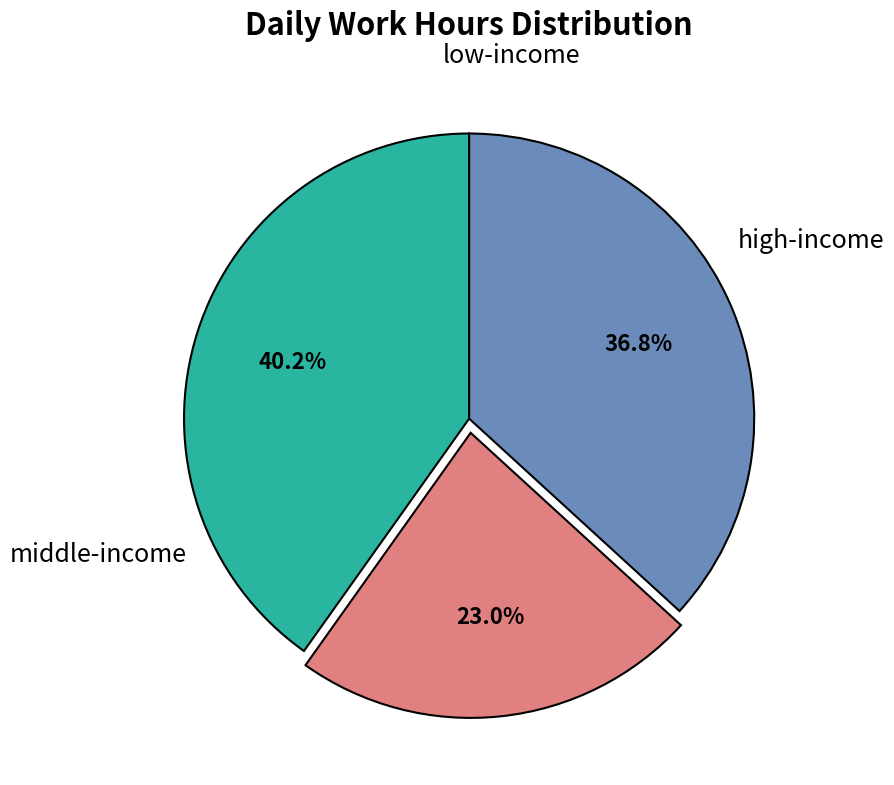

Does any single category account for the majority?

No